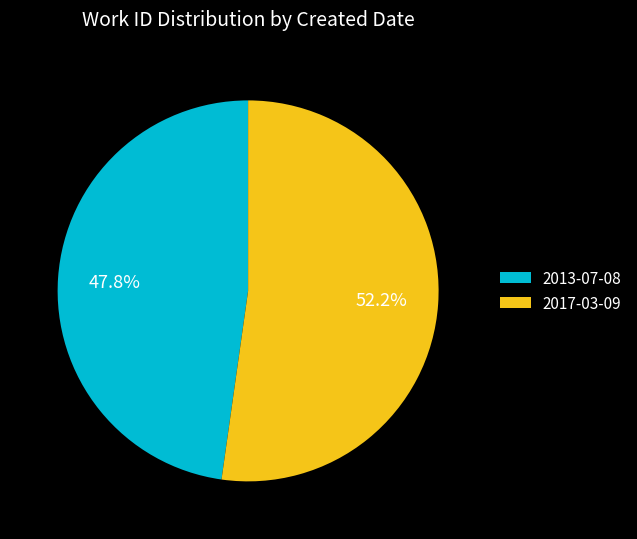

To the nearest percent, what percentage of the pie is 2013-07-08?

48%